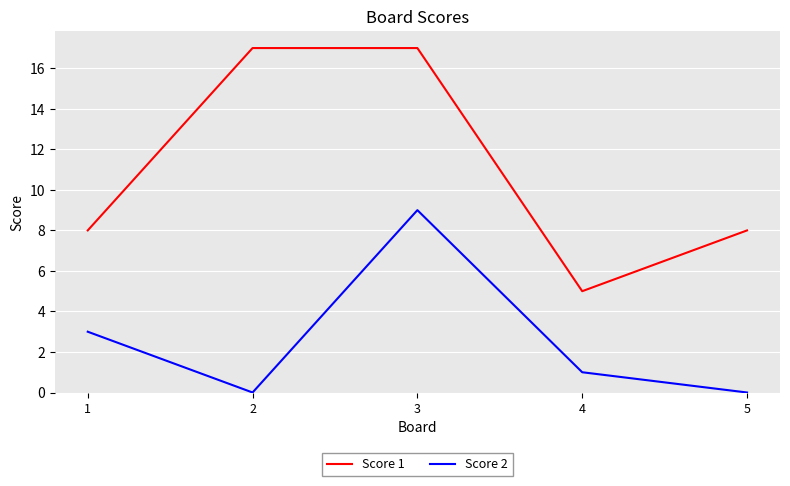

Reading right to left, what are all the values shown in this chart?

Score 1: 8	5	17	17	8
Score 2: 0	1	9	0	3